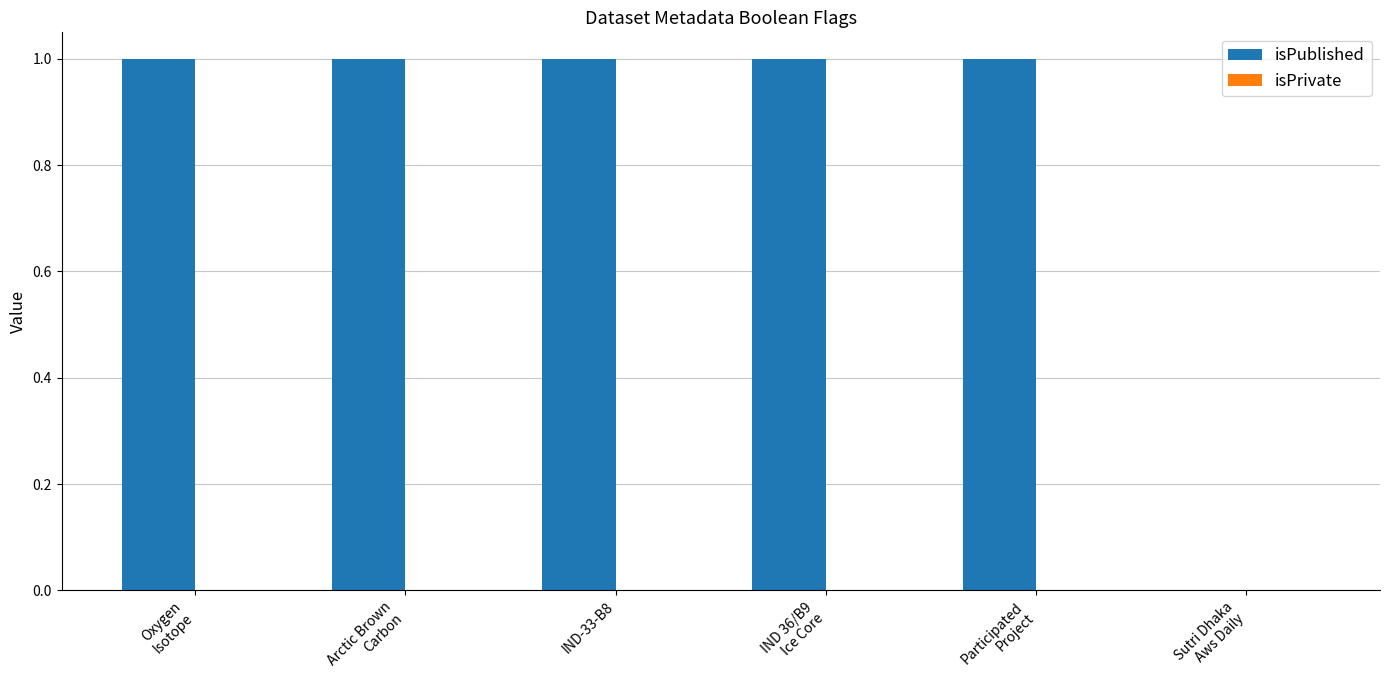

What is the sum of all values?

5